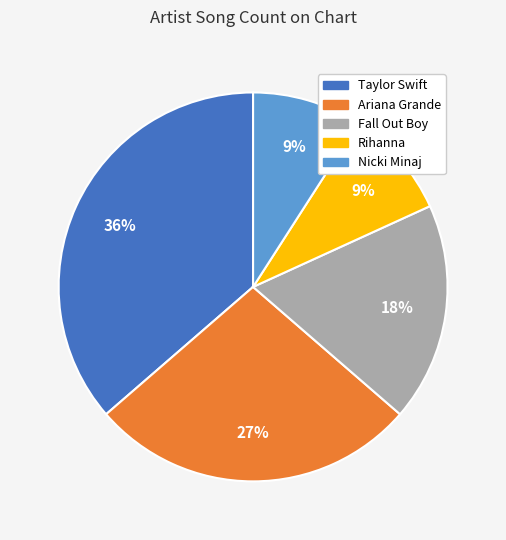

Which has a higher value, Rihanna or Ariana Grande?

Ariana Grande